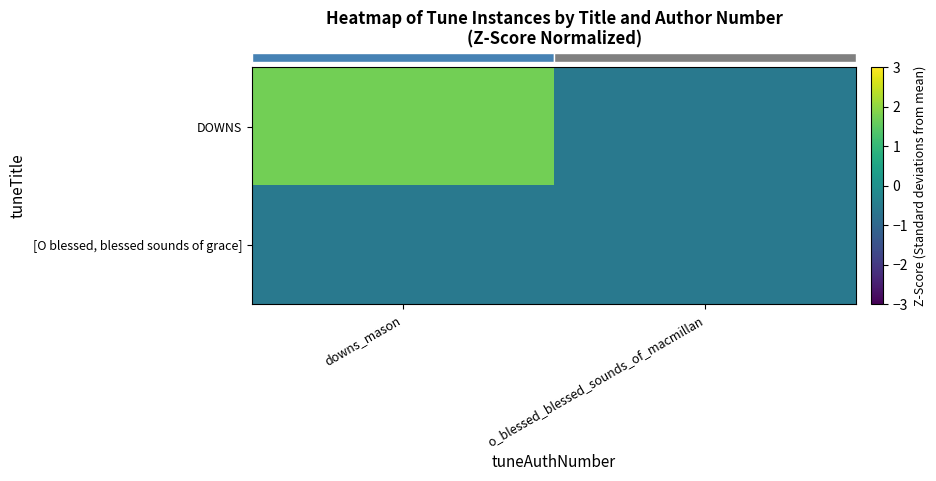

How many distinct data groups are displayed?

2